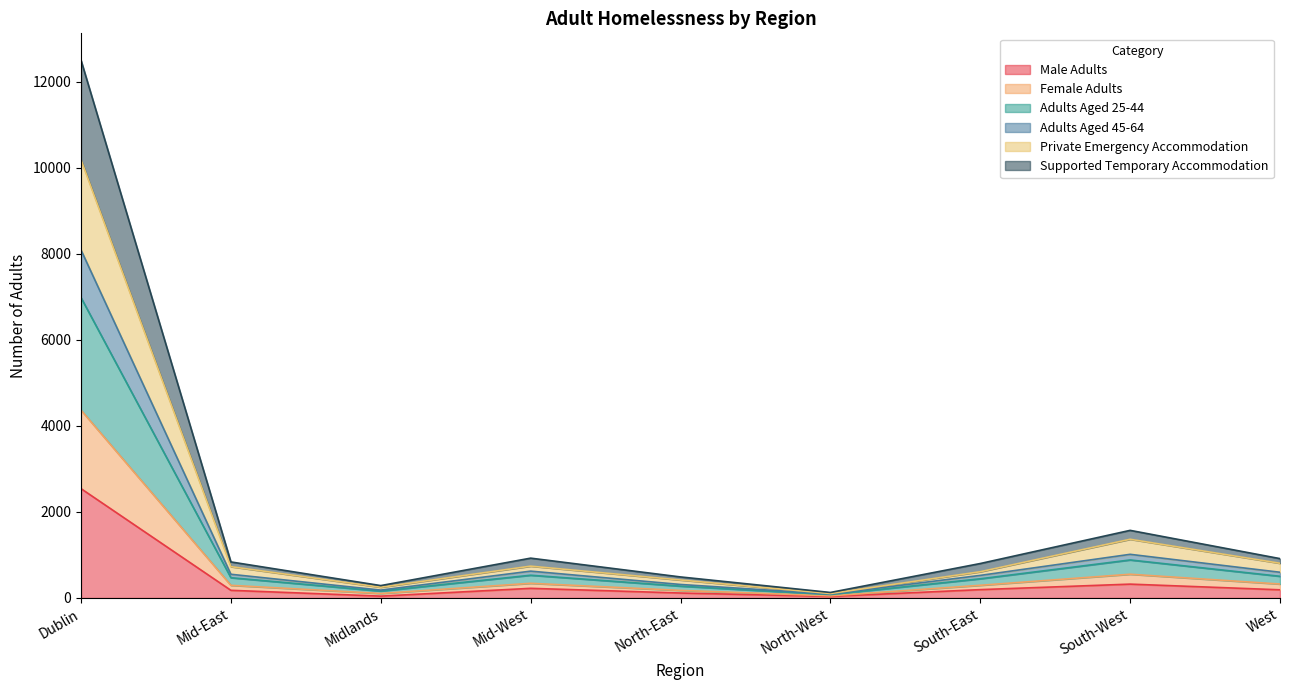

At which category is the sum across all series the highest?

Dublin